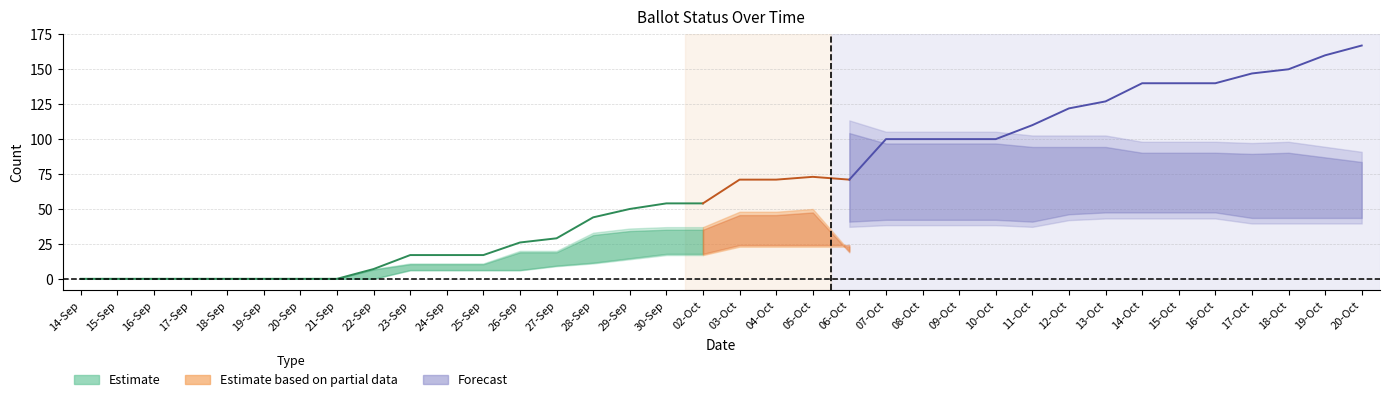

What is the label of the 35th point from the left?

19-Oct